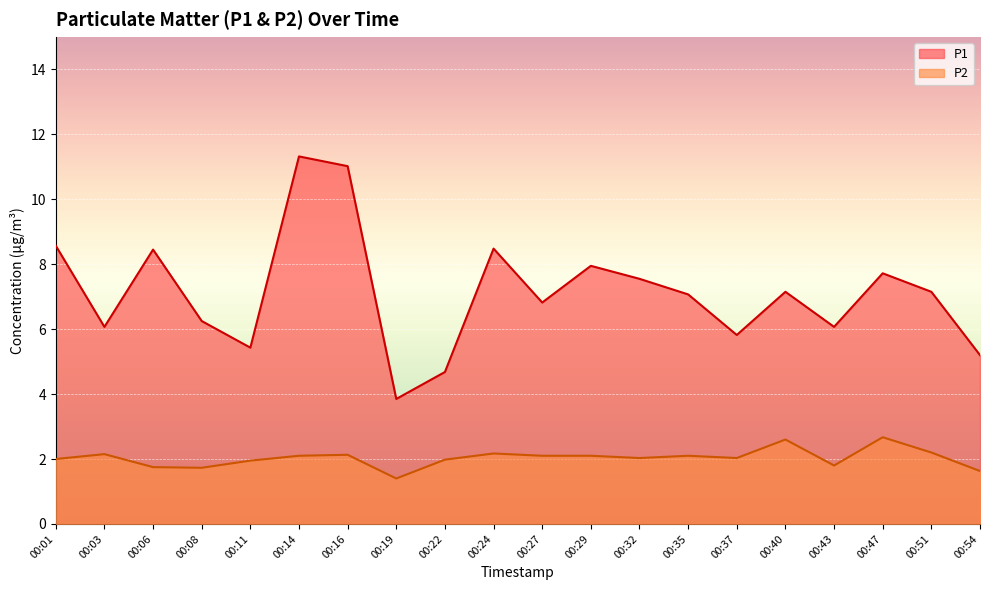

What is the sum of all P2 values?

40.6